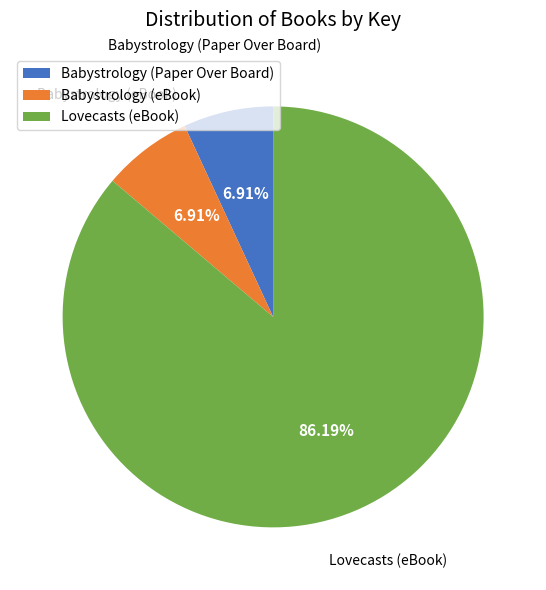

Is it true that Babystrology (Paper Over Board) is 1% of the pie?

False